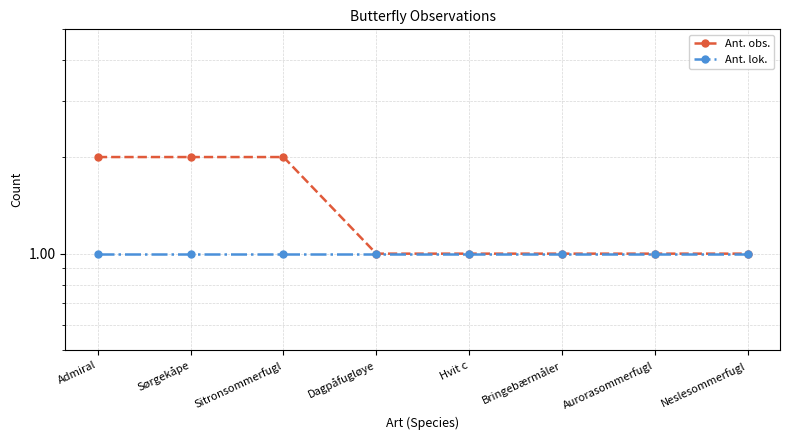

List the labels in order of Ant. obs. value, largest first.

Admiral, Sørgekåpe, Sitronsommerfugl, Dagpåfugløye, Hvit c, Bringebærmåler, Aurorasommerfugl, Neslesommerfugl